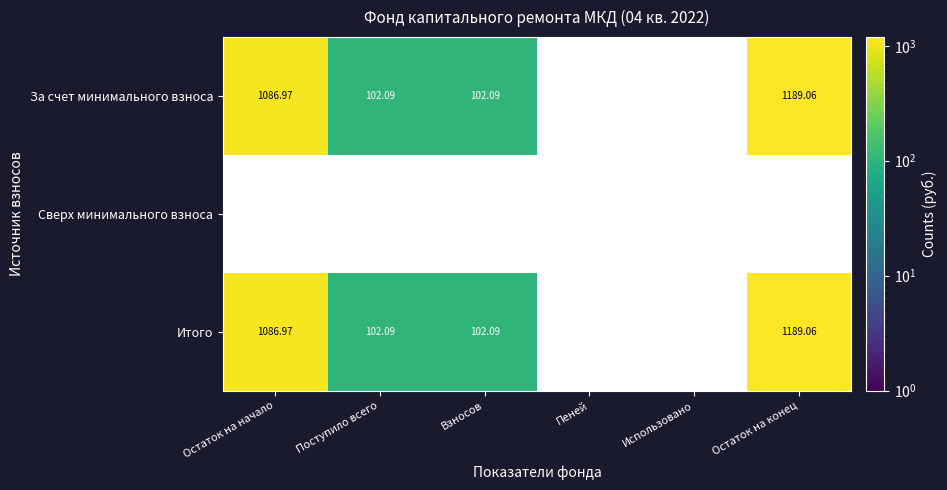

At which label is За счет минимального взноса closest to 646?

Остаток на начало